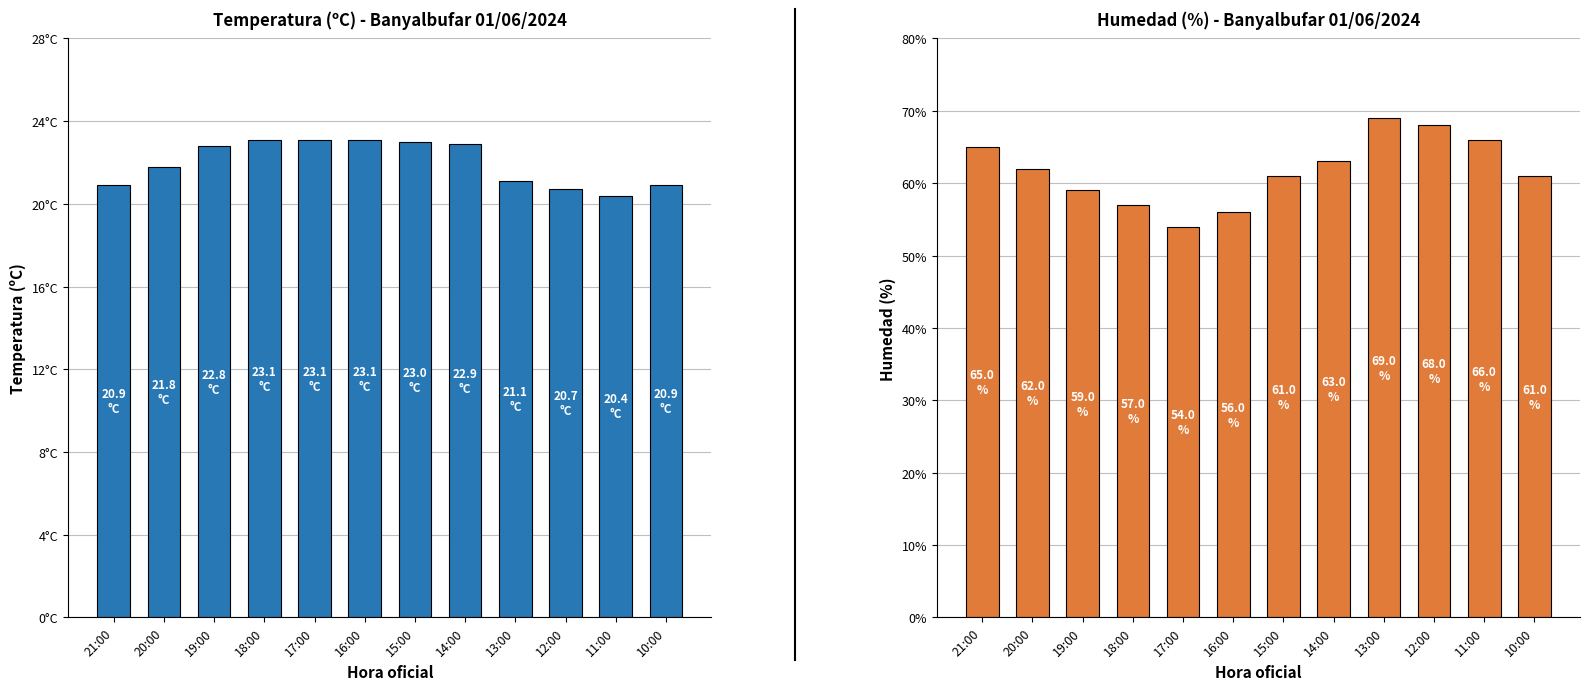

What is the total value across all series at 15:00?

84.0